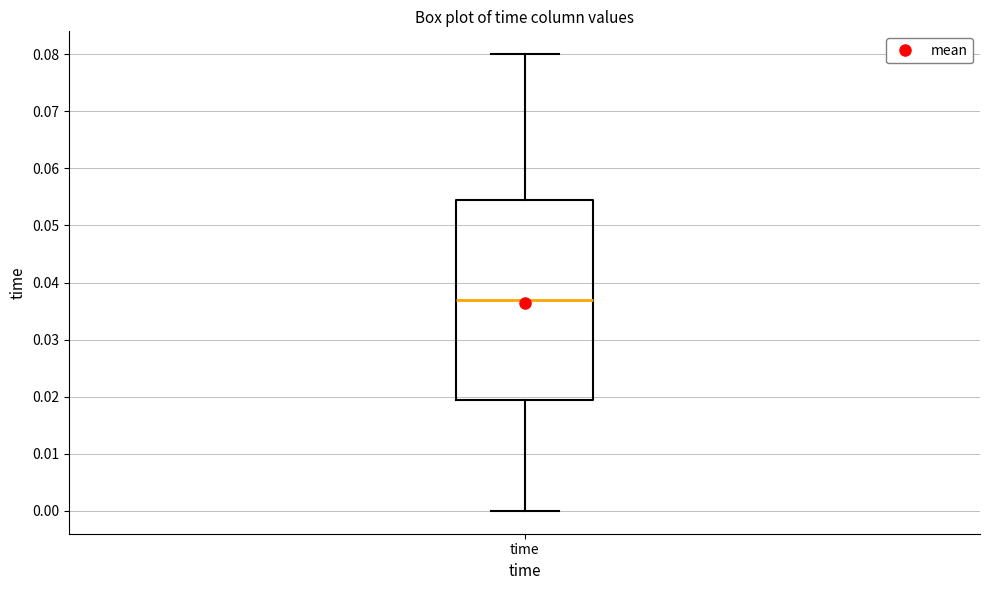

Transcribe this box plot: give where the median line is, the range the box spans, and where the two whiskers end, as read against the y-axis. The values are not printed on the chart, so give them approximately, as read against the axis.

median 0.037, box 0.019 to 0.055, whiskers 0.000 to 0.080